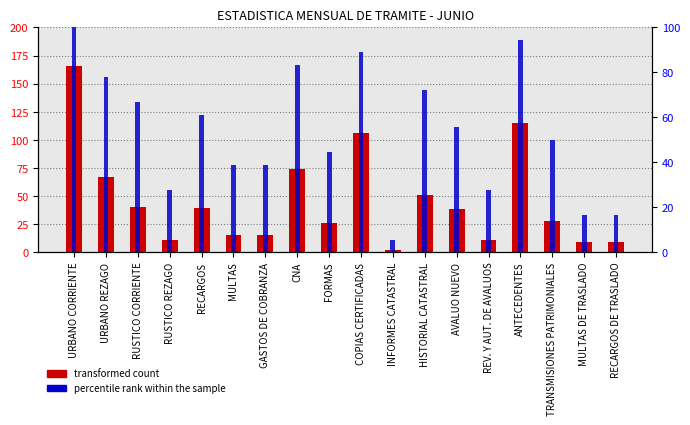

Where does the transformed count series first go above 38?

URBANO CORRIENTE